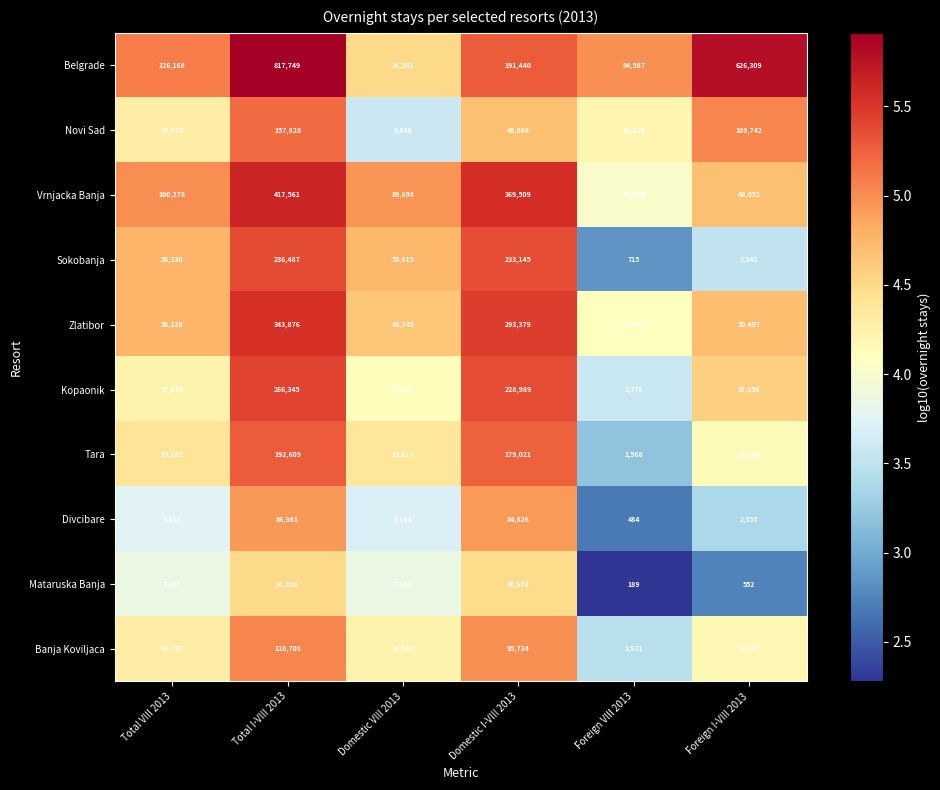

Which series has the widest spread of values?

Belgrade